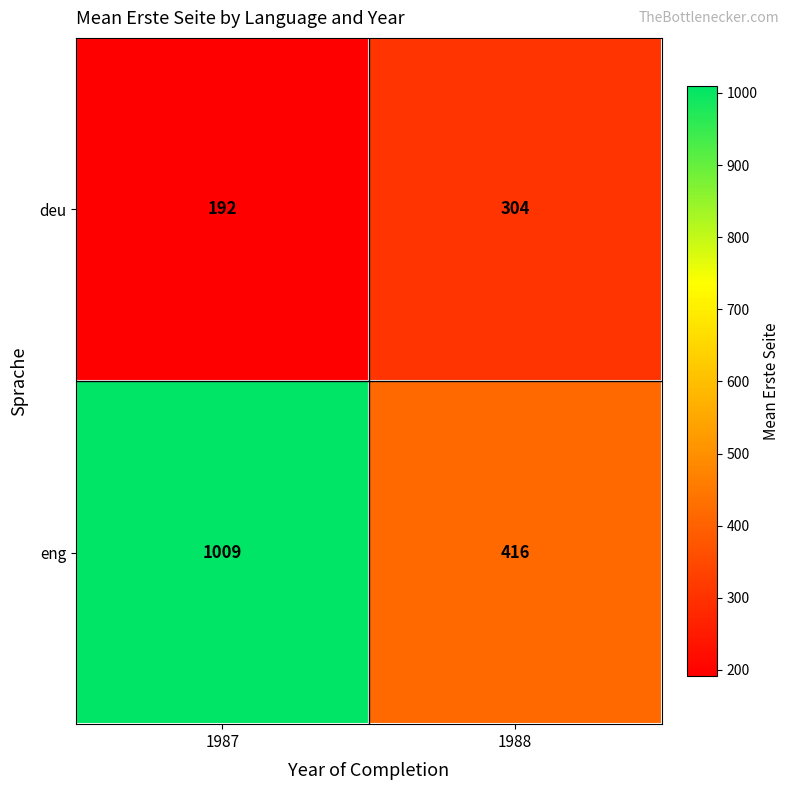

Reading left to right, list all the values displayed in this chart.

deu: 192	304
eng: 1009	416